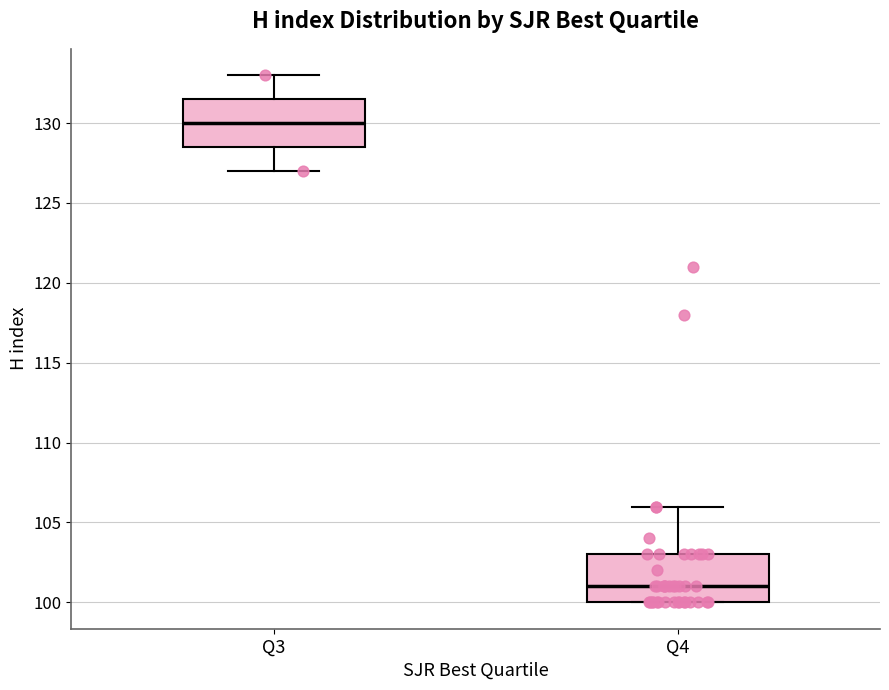

Which box has the highest median line?

Q3